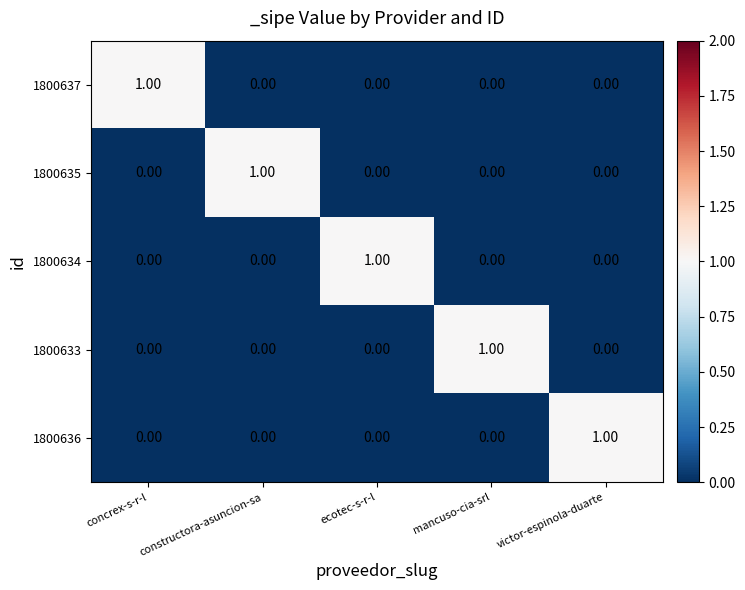

At how many categories does at least one series exceed 0?

5